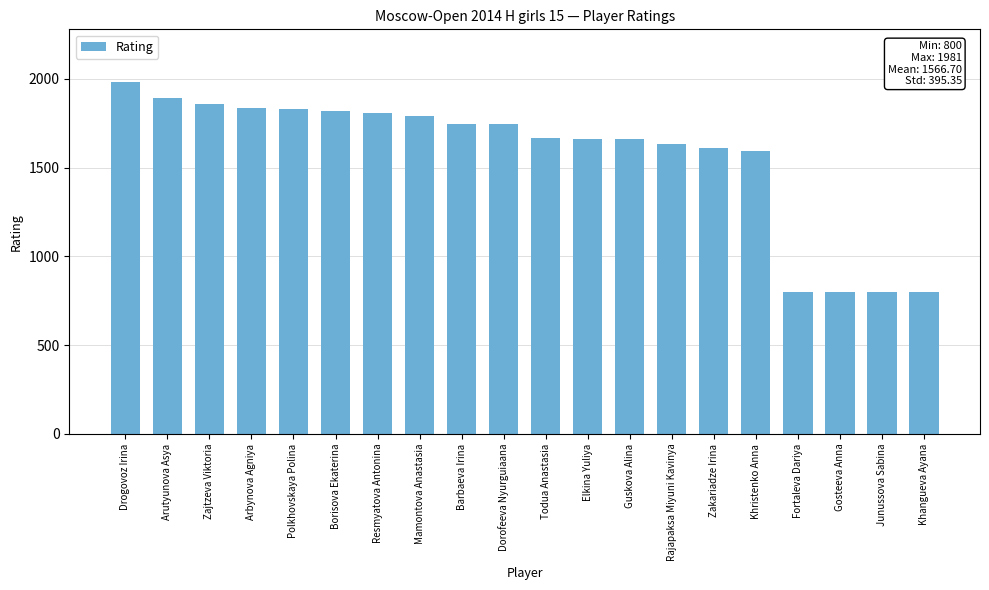

What position from the right is Dorofeeva Nyurguiaana?

11